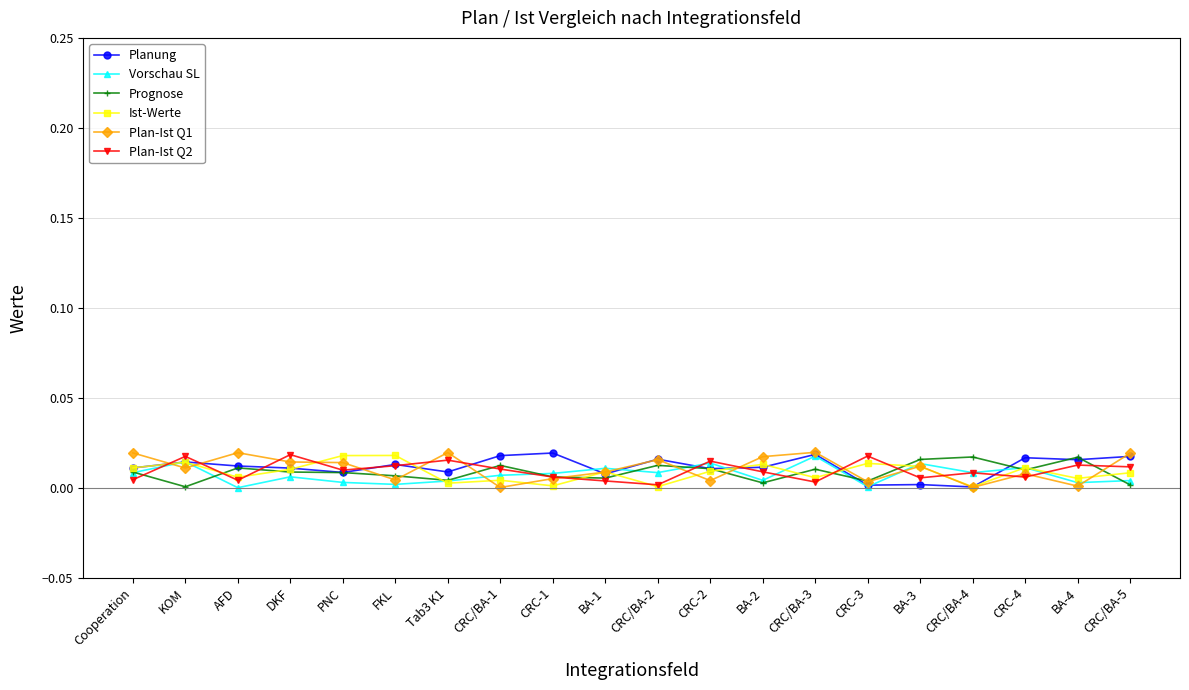

At which label does Ist-Werte reach its peak?

FKL